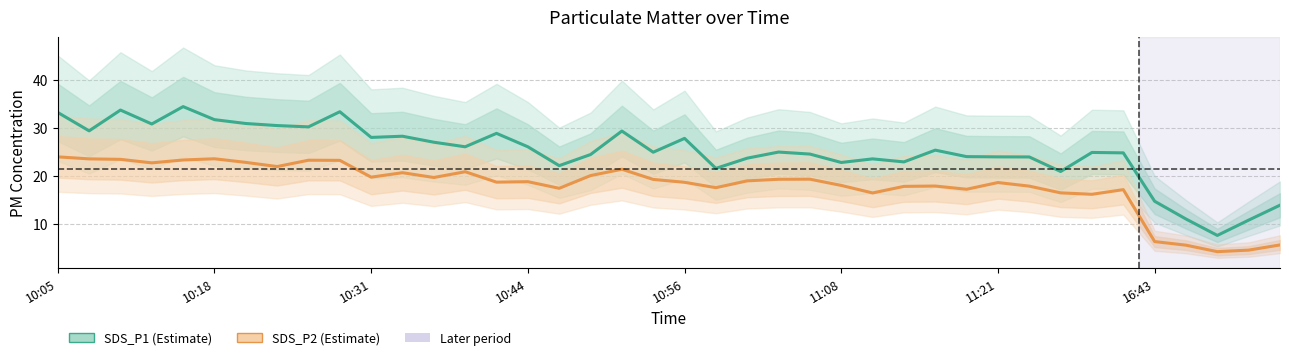

What is the average value of the SDS_P2 series?

18.1